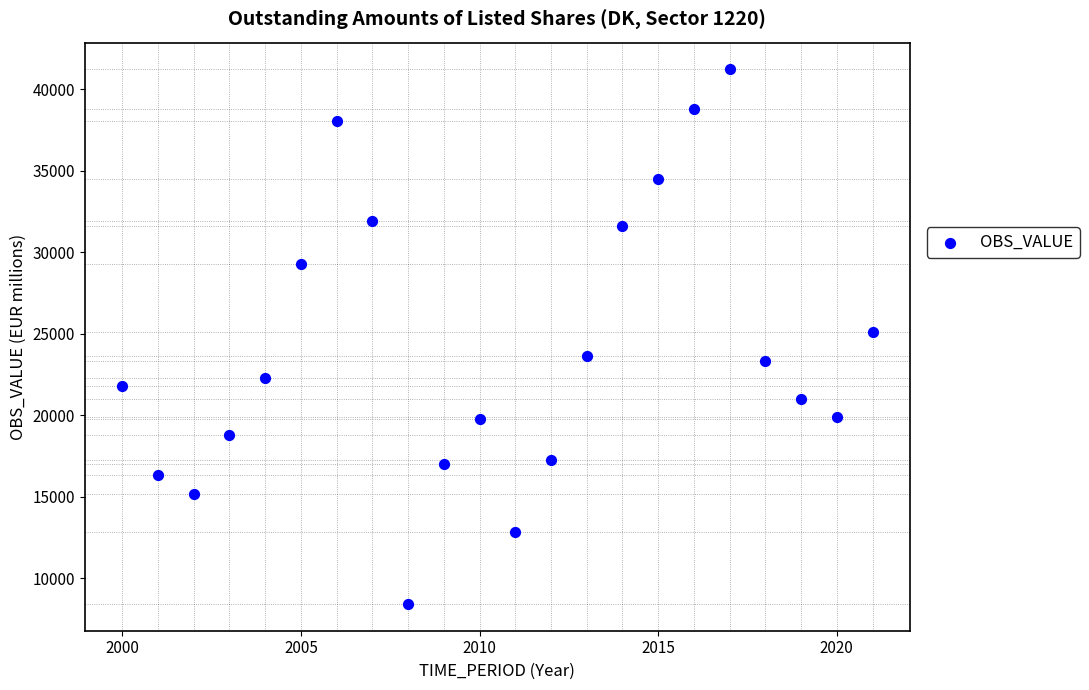

What is the range of Y values (max minus min)?

32782.0